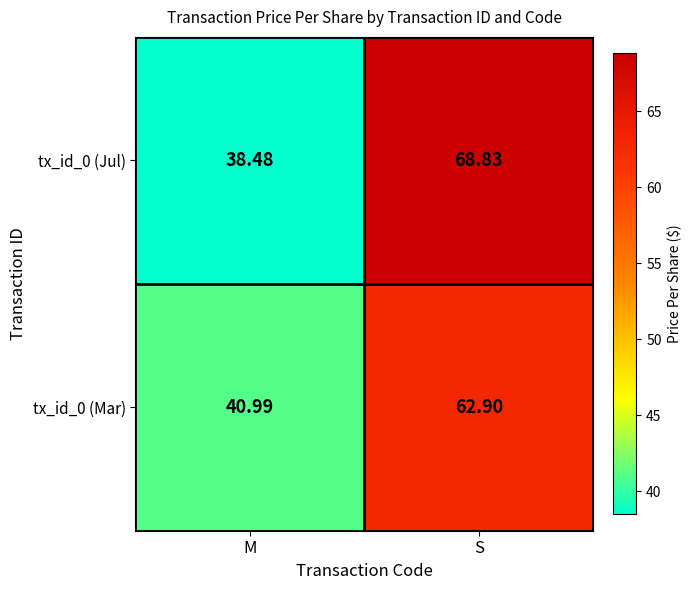

Which series has the largest total across all categories?

tx_id_0 (Jul)